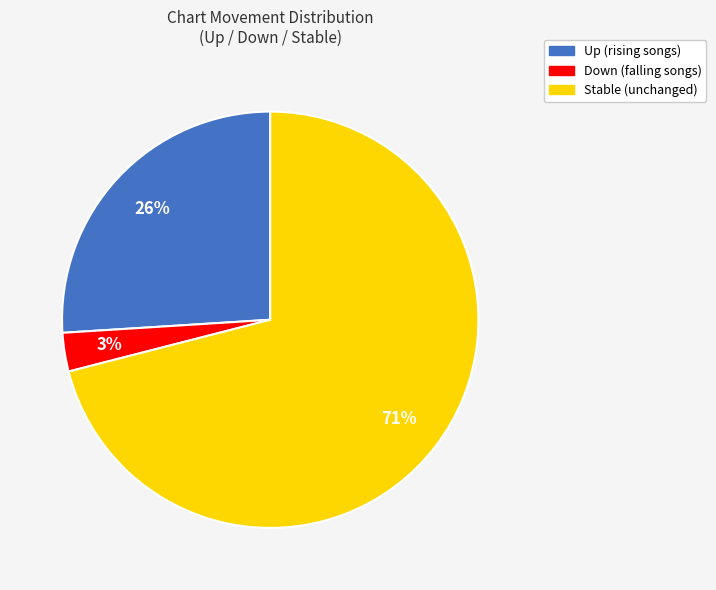

To the nearest percent, what is the difference between the largest and smallest slice percentages?

68%